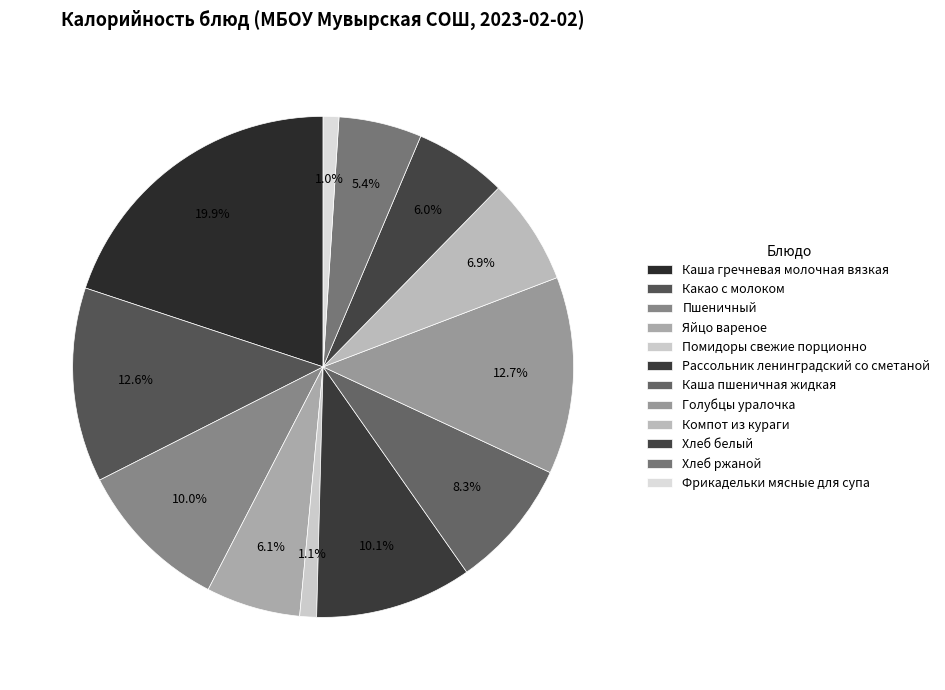

How many slices are in this pie chart?

12